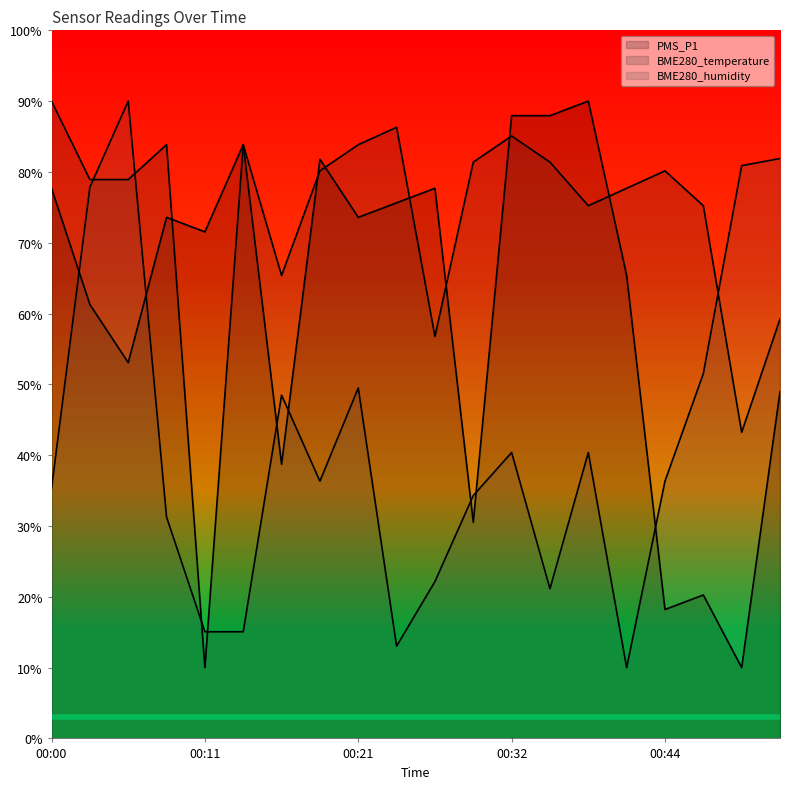

Rank the series by their average value, from lowest to highest.

BME280_humidity line, PMS_P1 line, BME280_temperature line